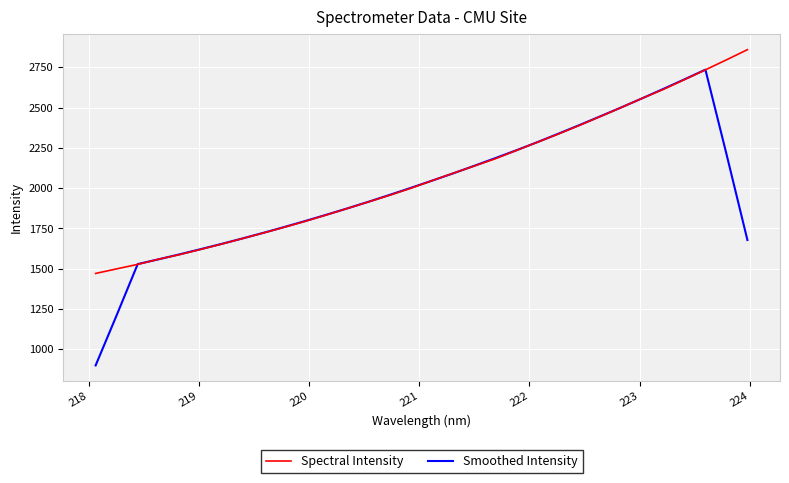

Which series has the largest range (max minus min)?

Smoothed Intensity